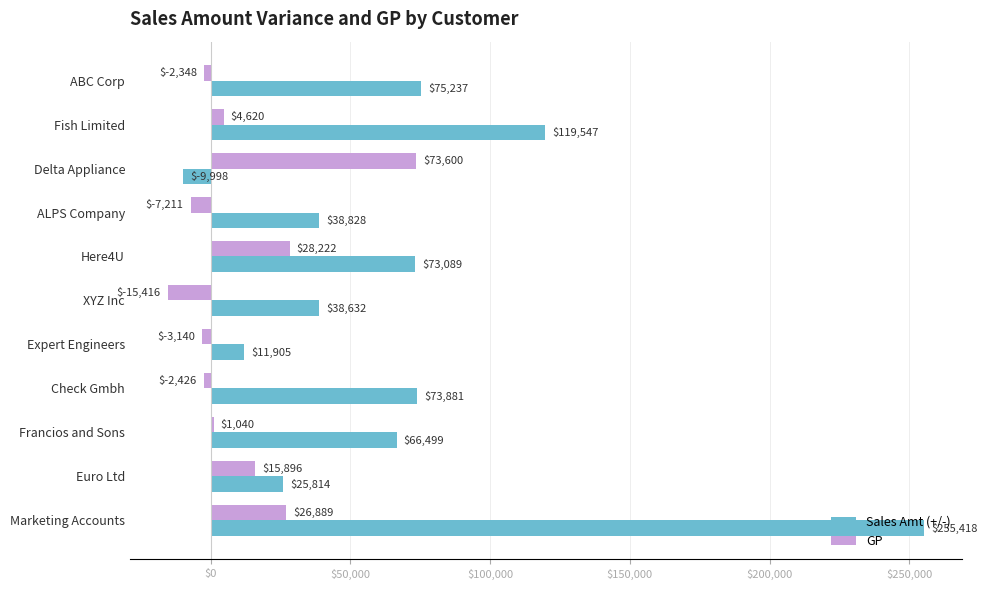

List the labels in order of GP value, largest first.

Delta Appliance, Here4U, Marketing Accounts, Euro Ltd, Fish Limited, Francios and Sons, ABC Corp, Check Gmbh, Expert Engineers, ALPS Company, XYZ Inc